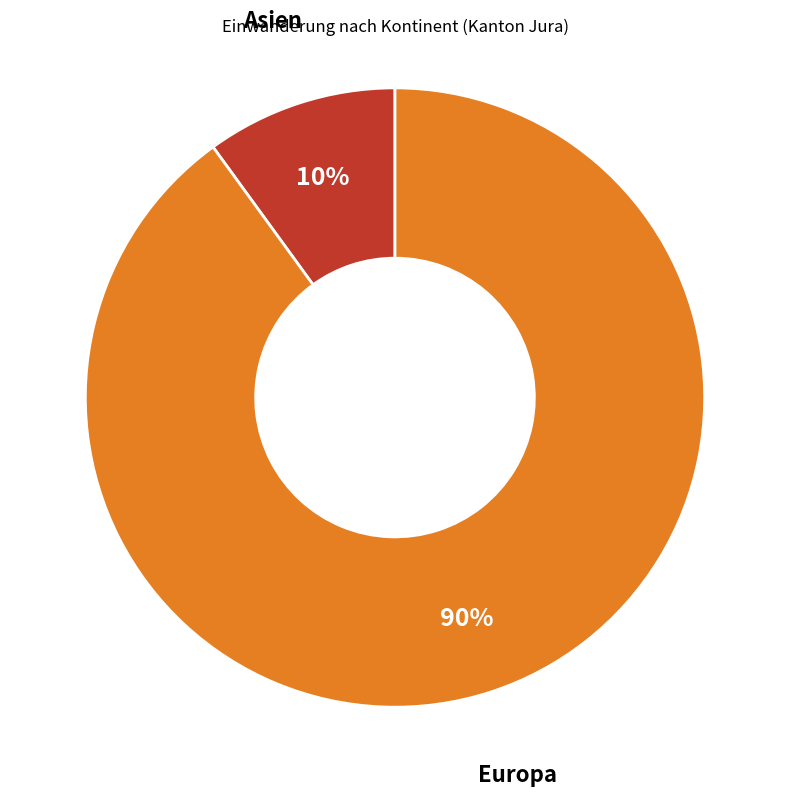

Is there any slice that represents more than half of the pie?

Yes